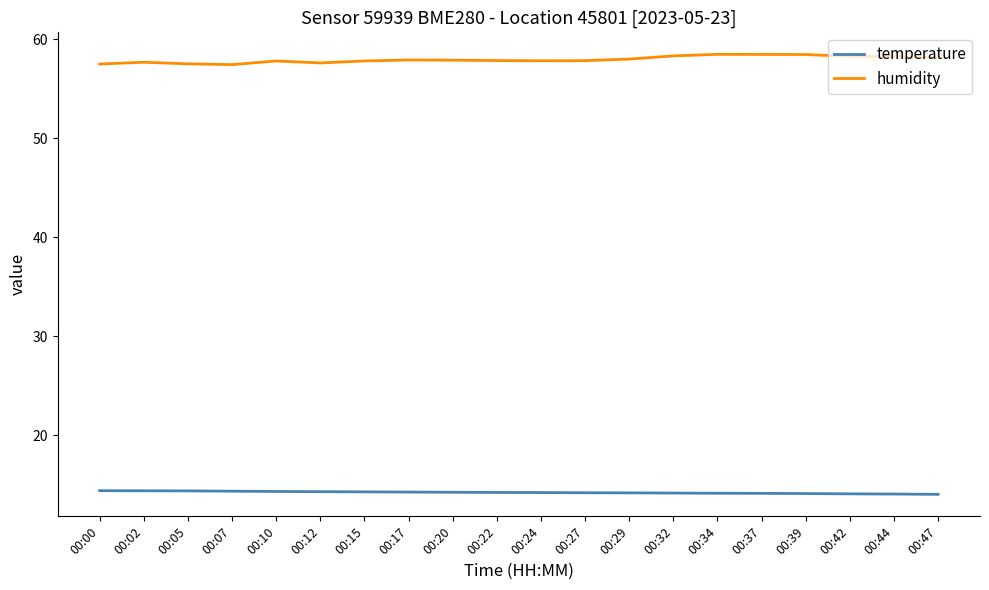

The humidity series shows 16.9 at 00:44. True or false?

False